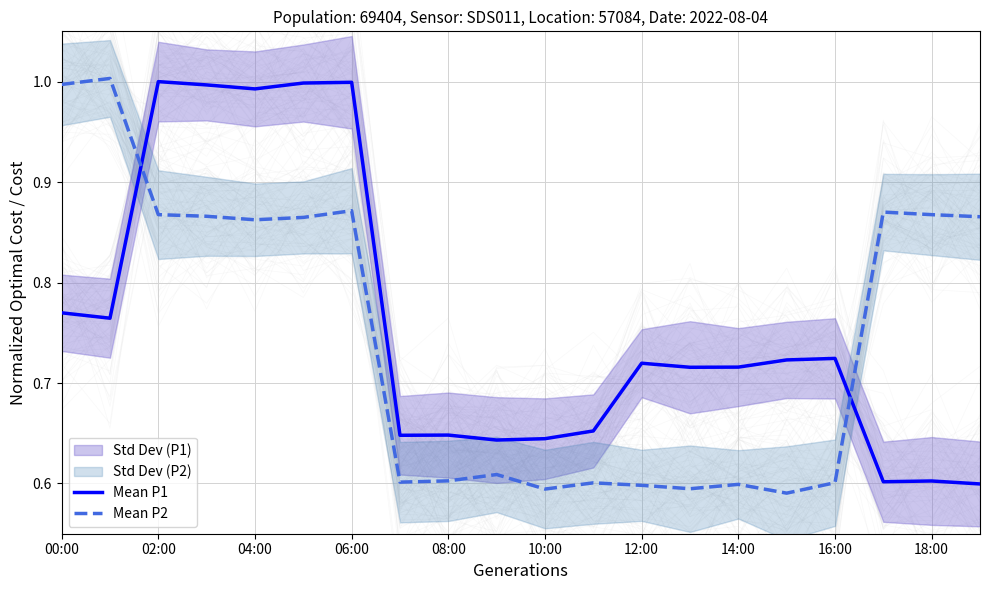

Rank the series at 10:00 from lowest to highest value.

Mean P2, Mean P1